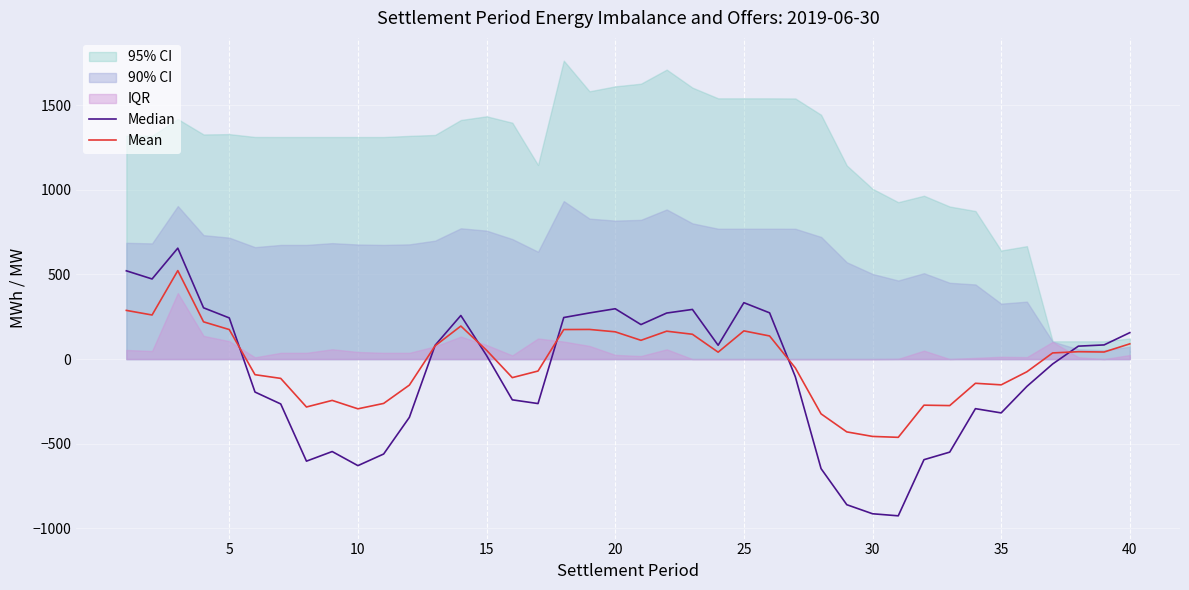

How many values in the Mean series exceed 40?

20